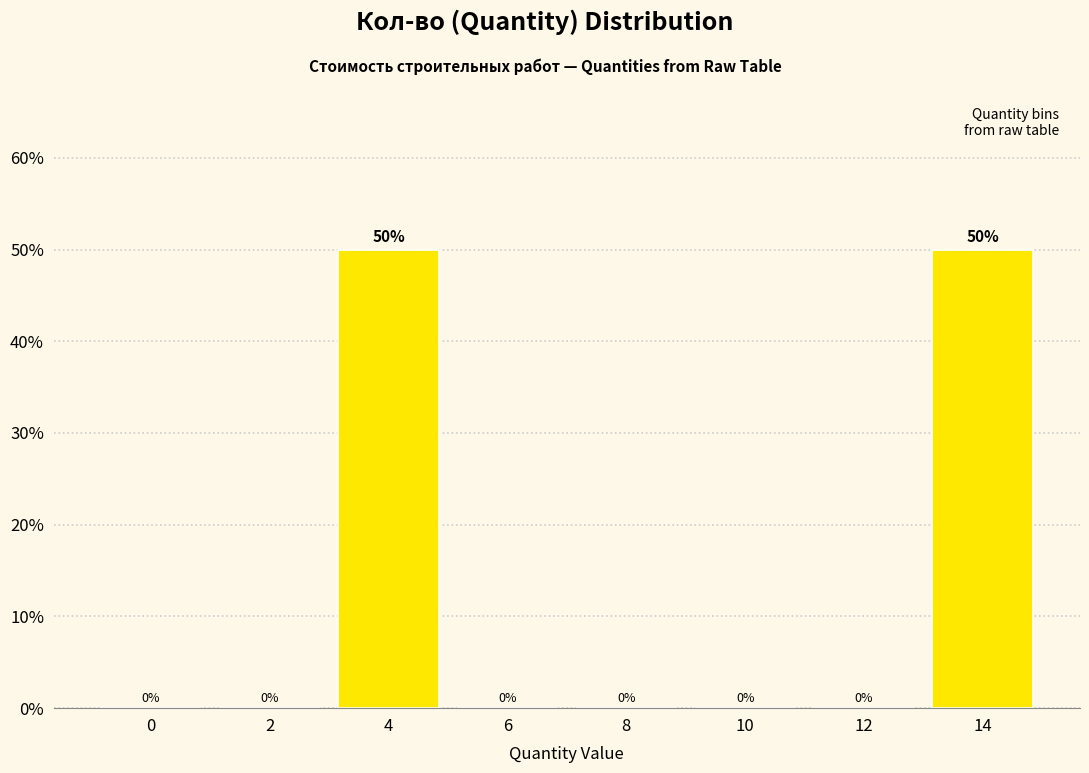

Reading left to right, what are all the values shown in this chart?

0=0	2=0	4=50	6=0	8=0	10=0	12=0	14=50